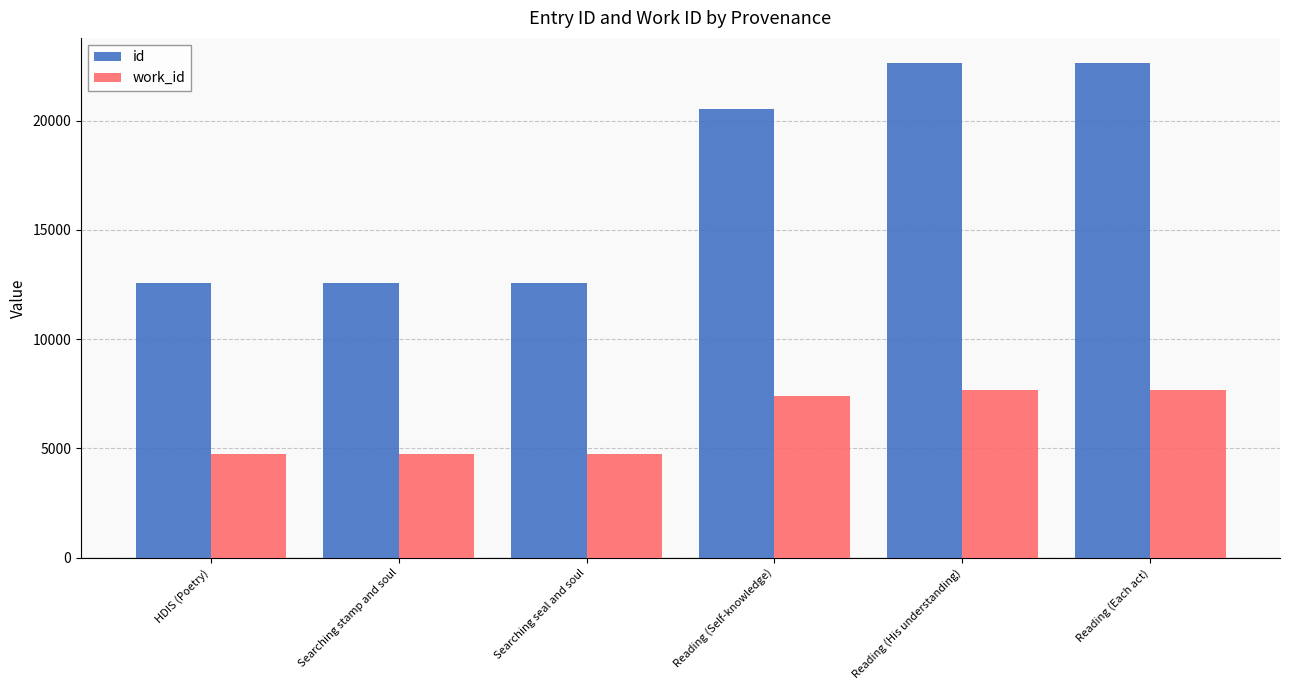

What is the total value across all series at Reading (His understanding)?

30311